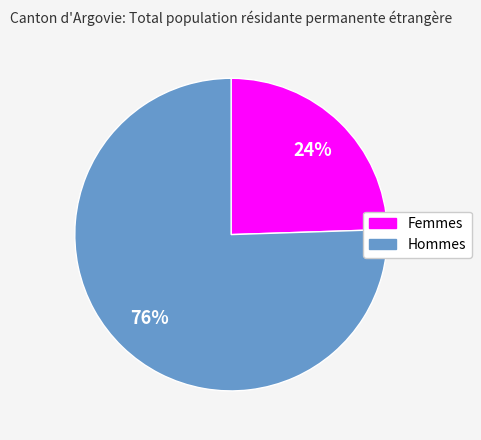

What is the ratio of the value at Femmes to the value at Hommes?

0.3